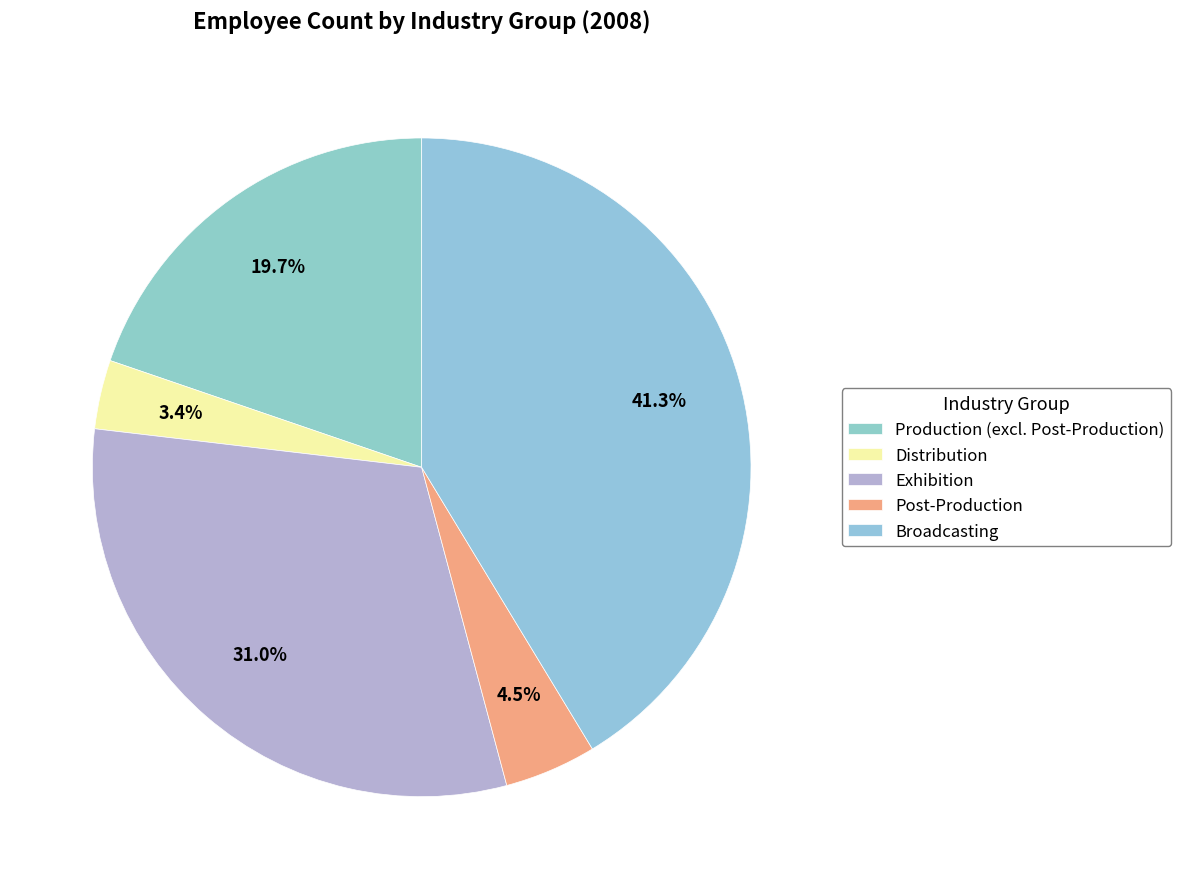

What percentage do Exhibition and Post-Production together represent?

35.5%